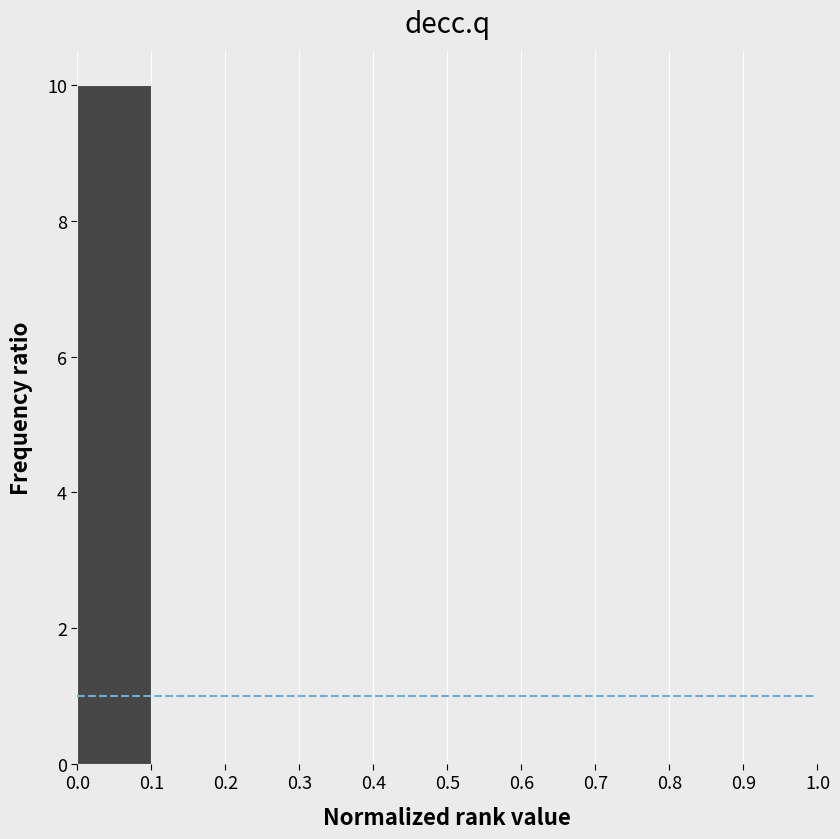

How tall is the bar that spans 0.0 to 0.1 on the x-axis? The values are not printed on the chart, so give them approximately, as read against the axis.

10